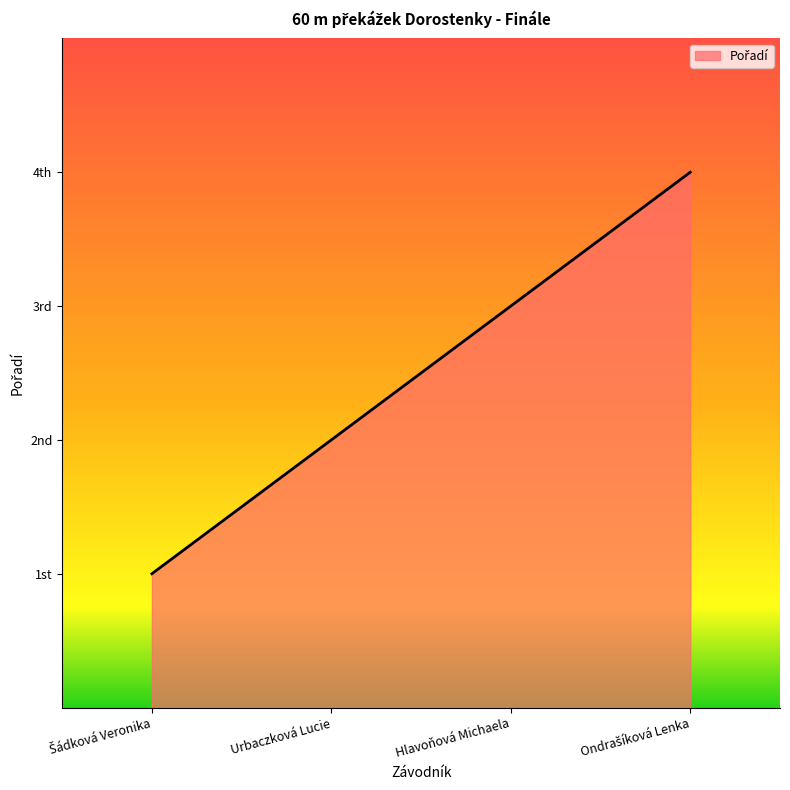

Between Ondrašíková Lenka and Šádková Veronika, which is larger?

Ondrašíková Lenka